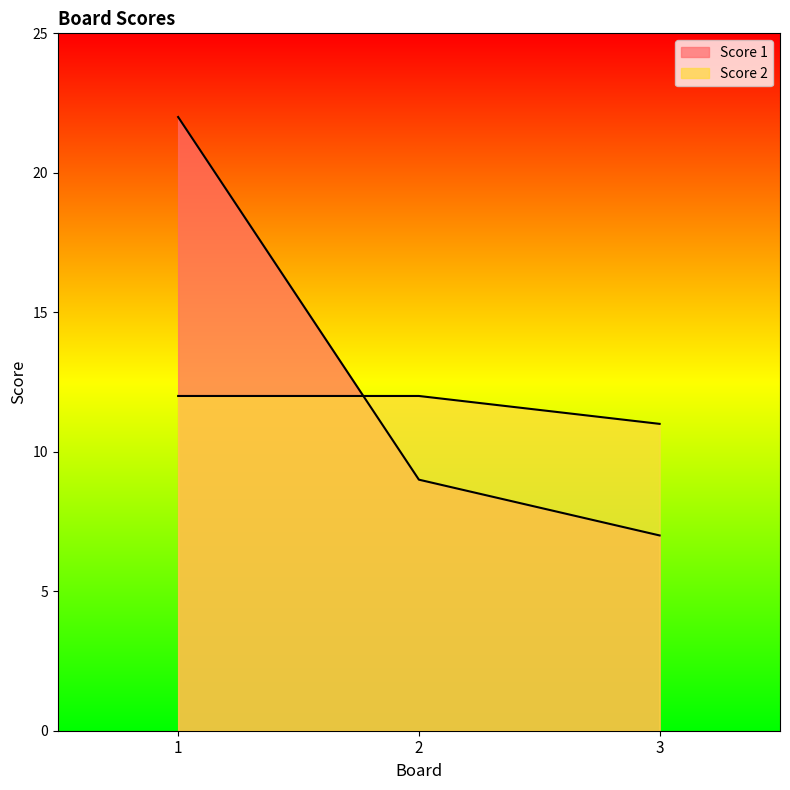

Does the chart display data point markers on the line(s)?

No